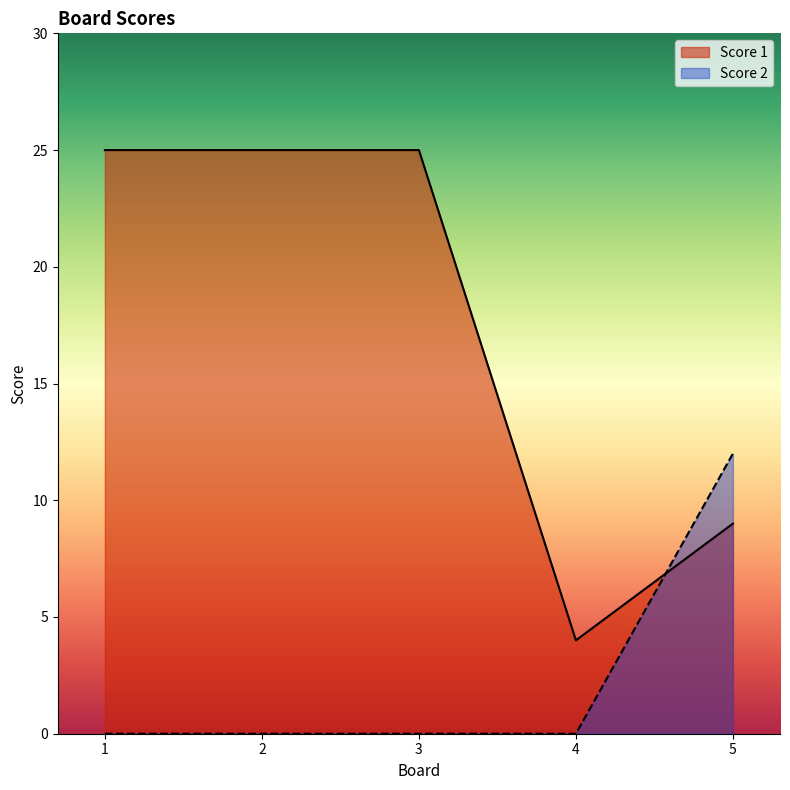

List the series in order of their overall mean, highest first.

Score 1, Score 2